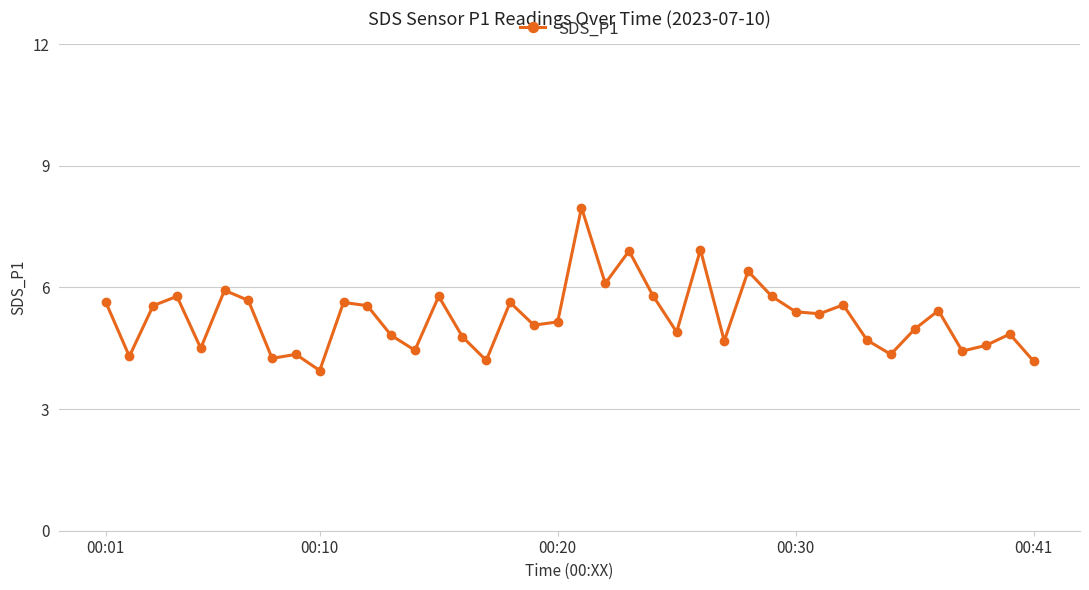

How many points are higher than both their immediate neighbors (excluding endpoints)?

13